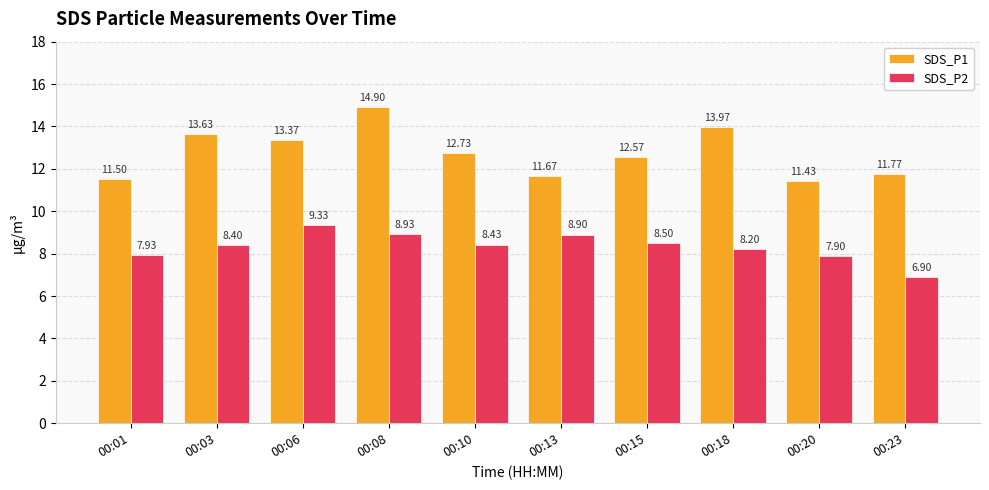

Between 00:03 and 00:18, which series saw the biggest shift?

SDS_P1